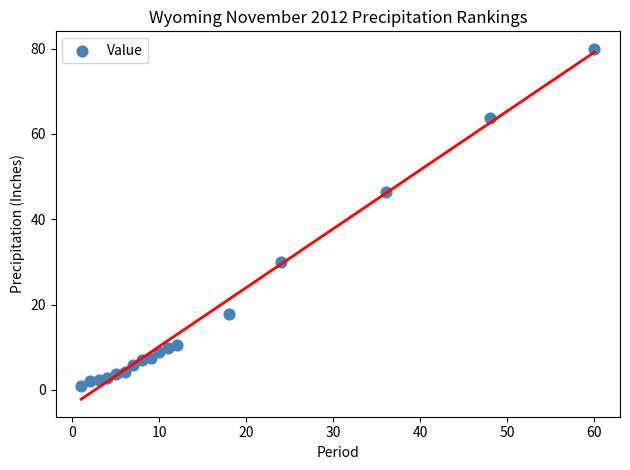

What is the range of Y values (max minus min)?

79.1